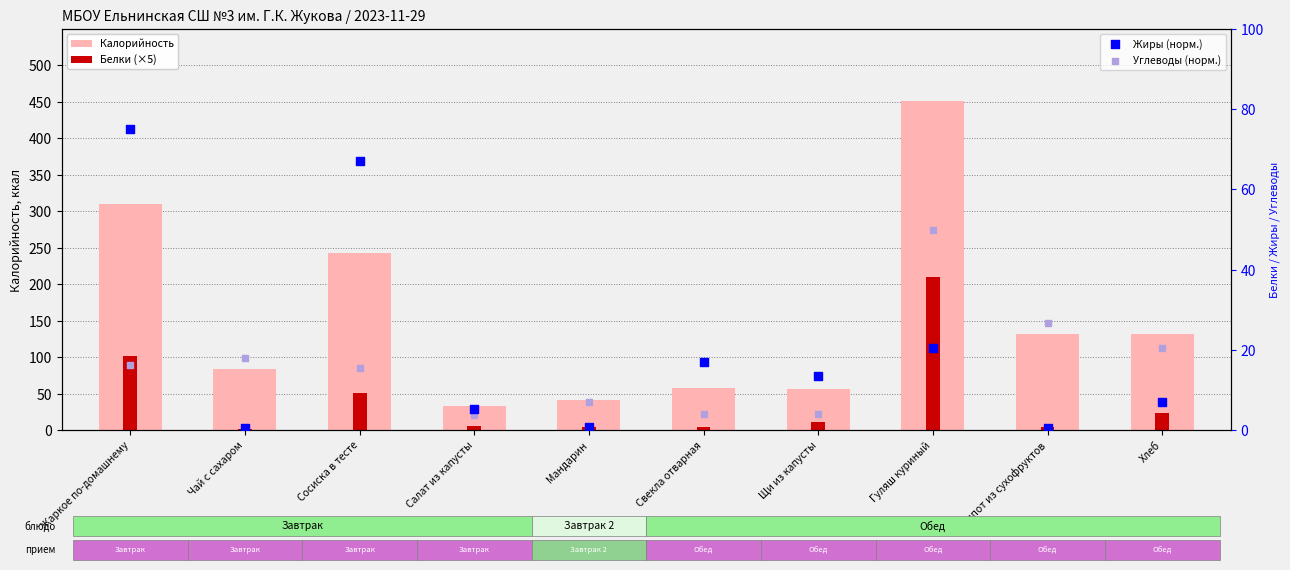

What is the total value across all series at Жаркое по-домашнему?

502.8